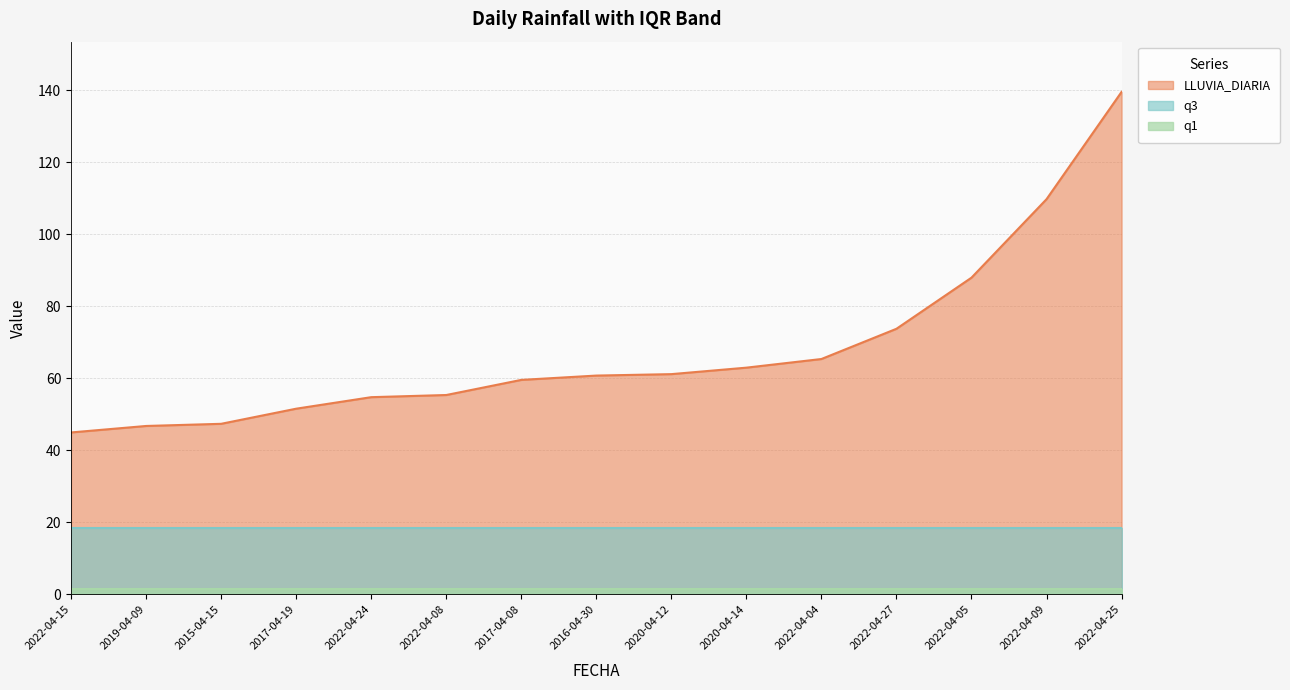

At which label does q1 reach its minimum?

2022-04-15